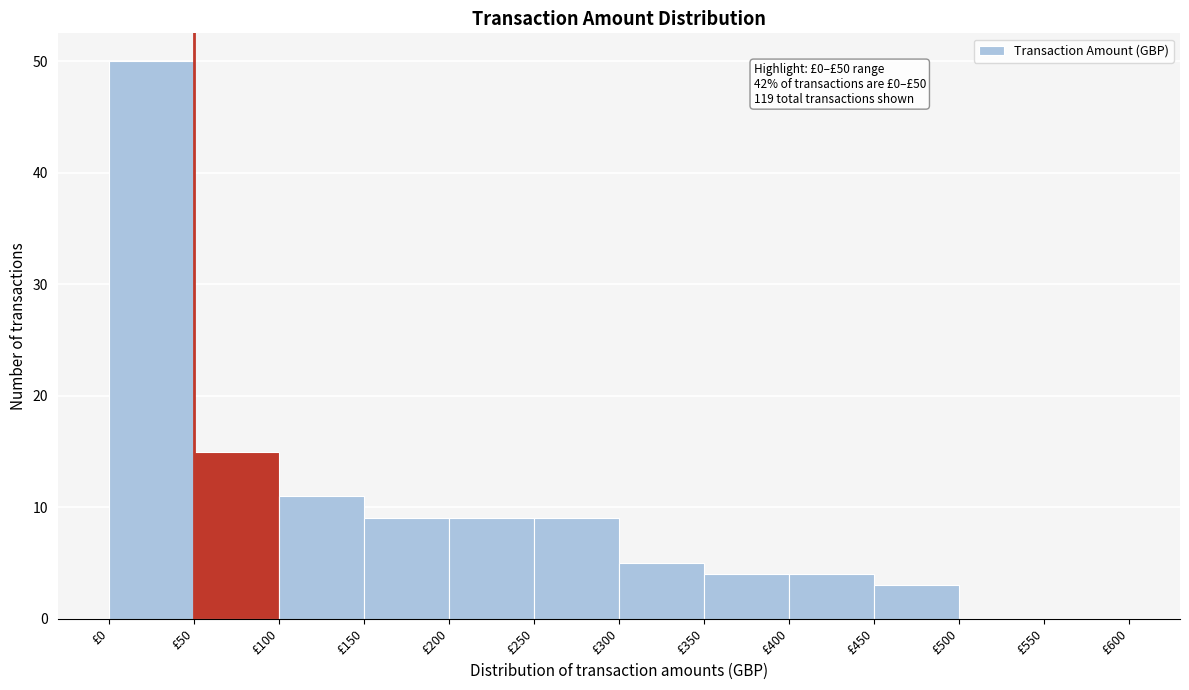

Over which range of the x-axis is the bar tallest?

0 to 50